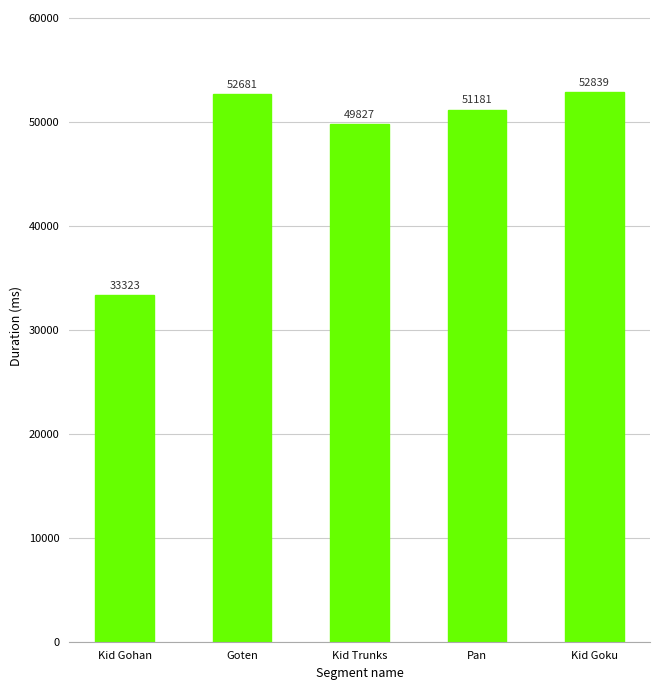

Rank the categories by value from lowest to highest.

Kid Gohan, Kid Trunks, Pan, Goten, Kid Goku